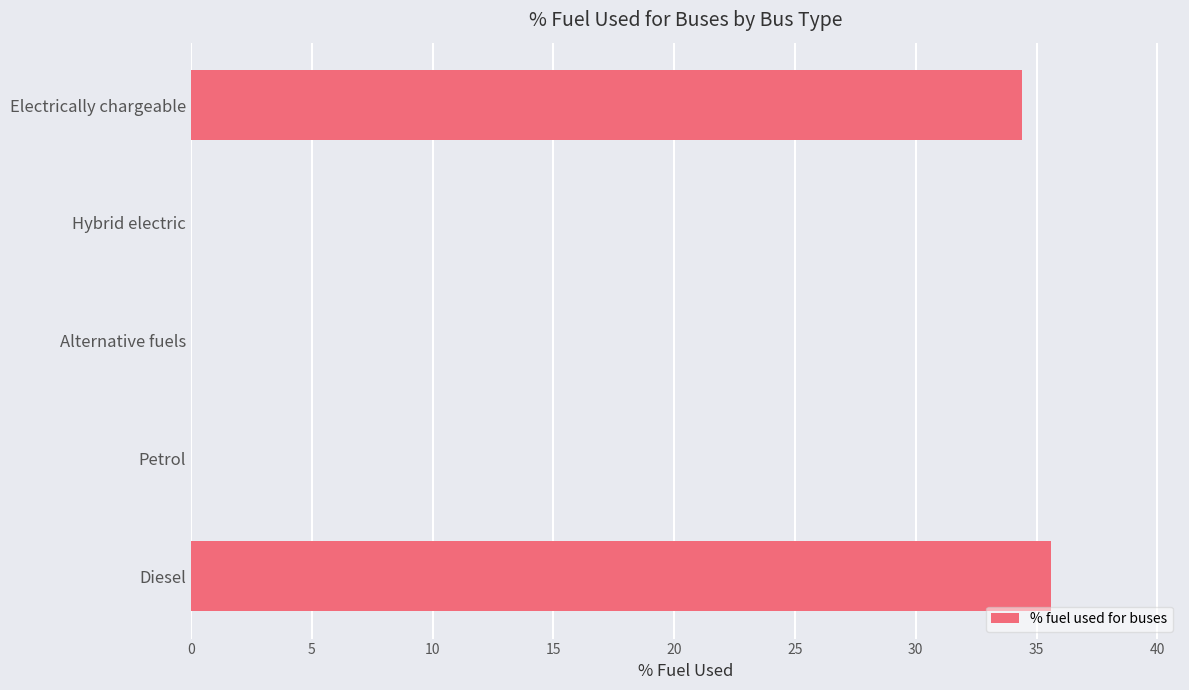

True or false: the data shows 57.1 at Electrically chargeable.

False